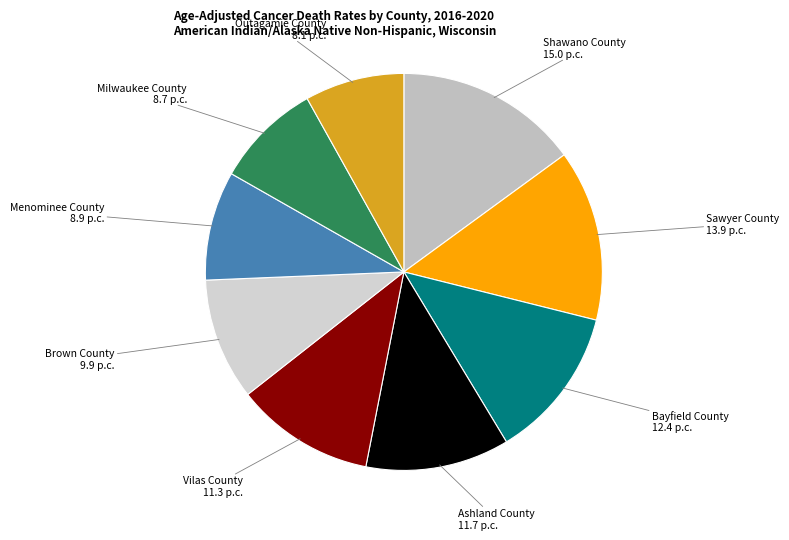

How many segments does this pie chart have?

9